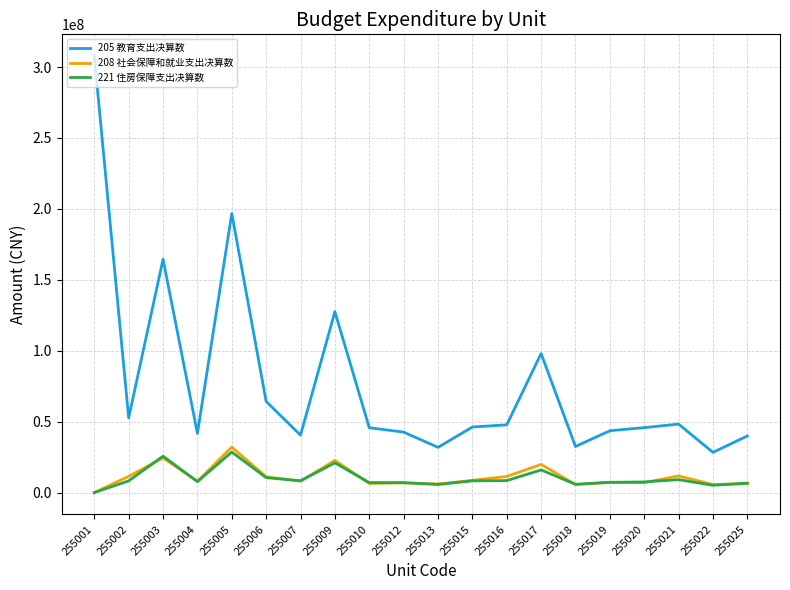

Which series has the largest range (max minus min)?

205 教育支出决算数